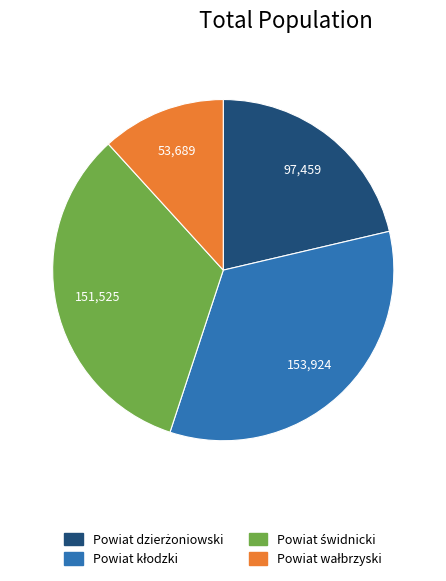

Is there any slice that represents more than half of the pie?

No